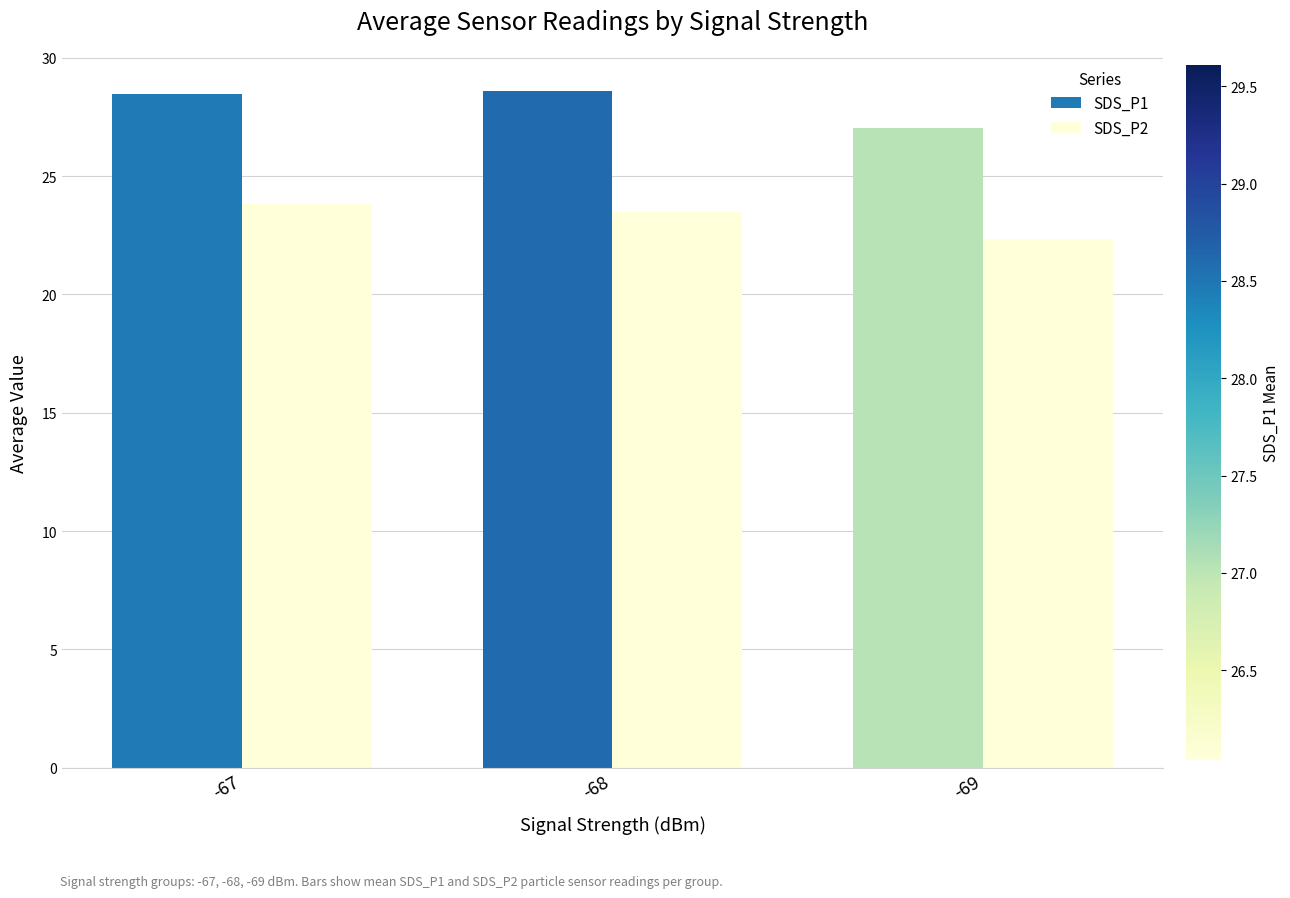

The value of SDS_P1 at -68 is 28.6. True or false?

True